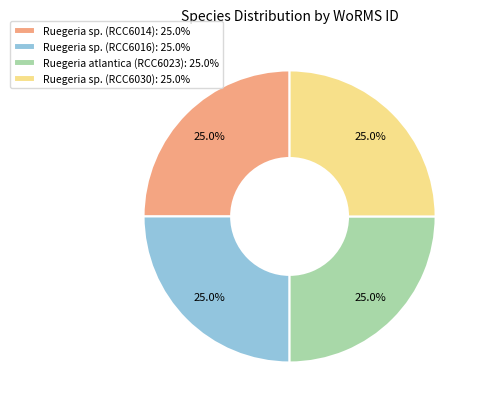

To the nearest percent, what portion does Ruegeria sp. (RCC6016) represent?

25%